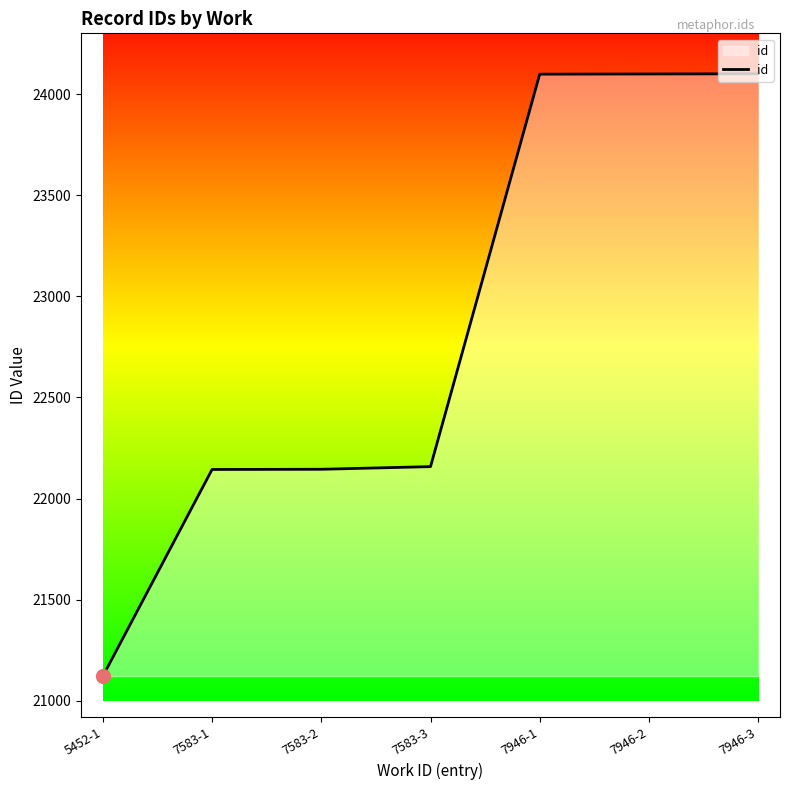

What is the change in value from 7583-1 to 7583-3?

+14